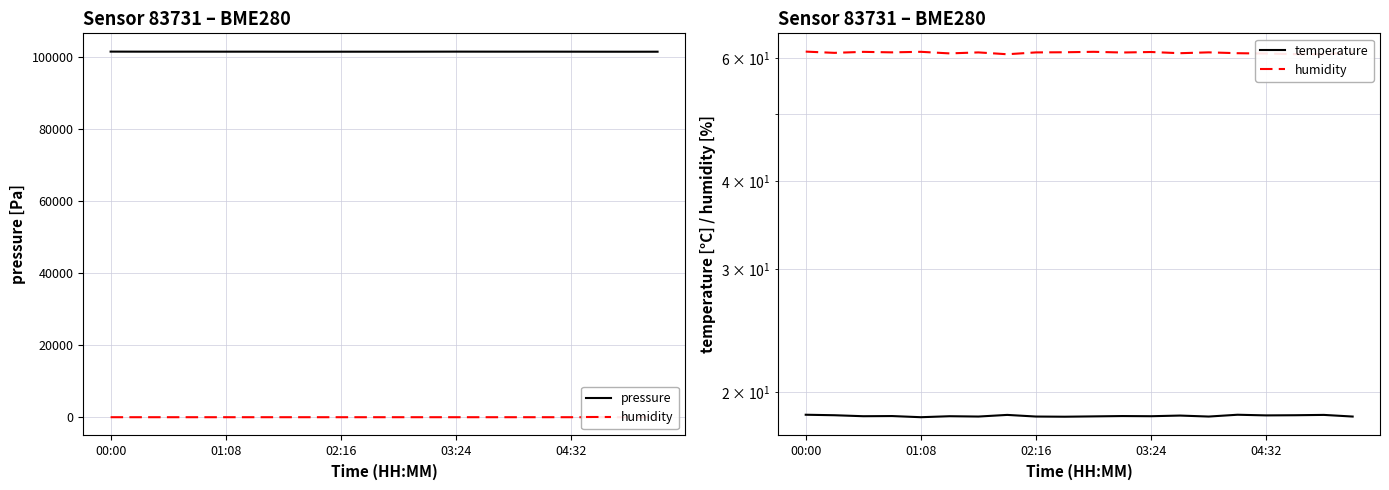

True or false: pressure and temperature intersect in this chart.

False